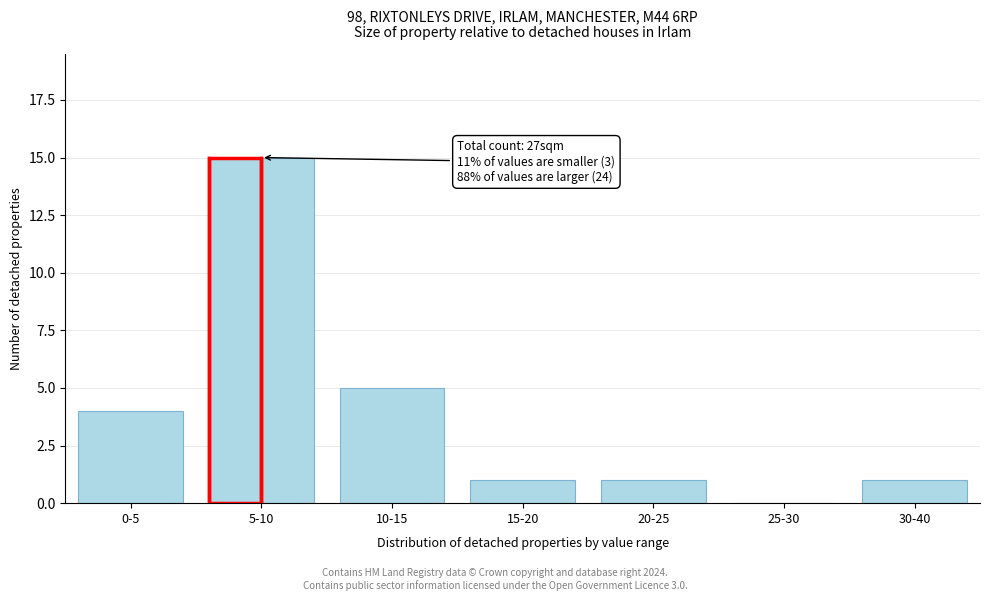

Reading right to left, list all the values displayed in this chart.

30-40=1	25-30=0	20-25=1	15-20=1	10-15=5	5-10=15	0-5=4